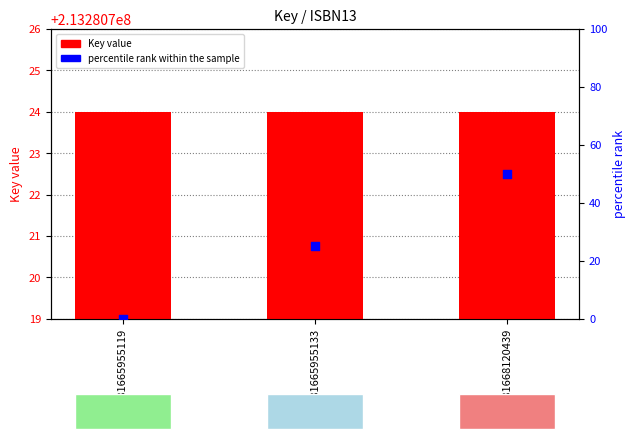

At how many categories does at least one series exceed 20623210?

3